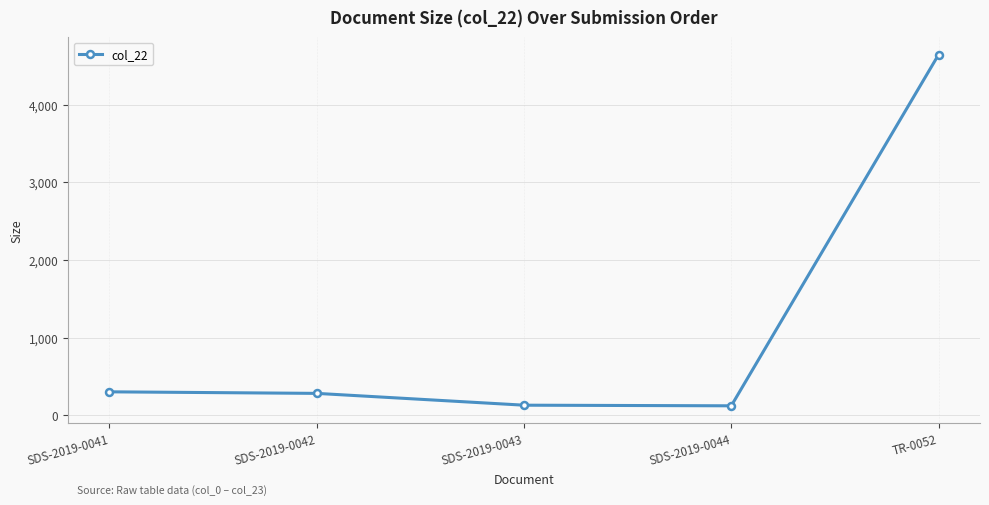

What is the ratio of the value at SDS-2019-0041 to the value at SDS-2019-0044?

2.5